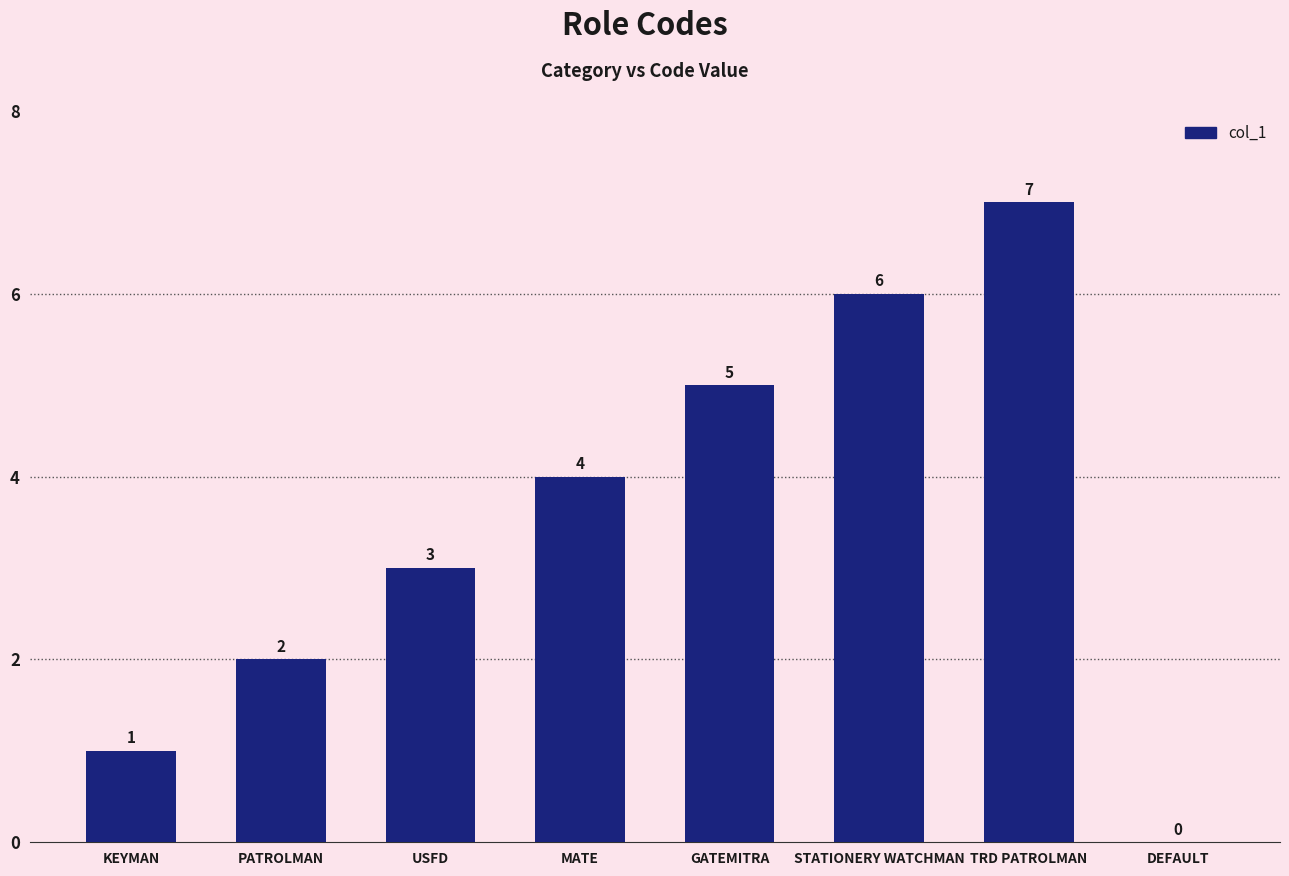

Which category has the highest value across all series?

TRD PATROLMAN